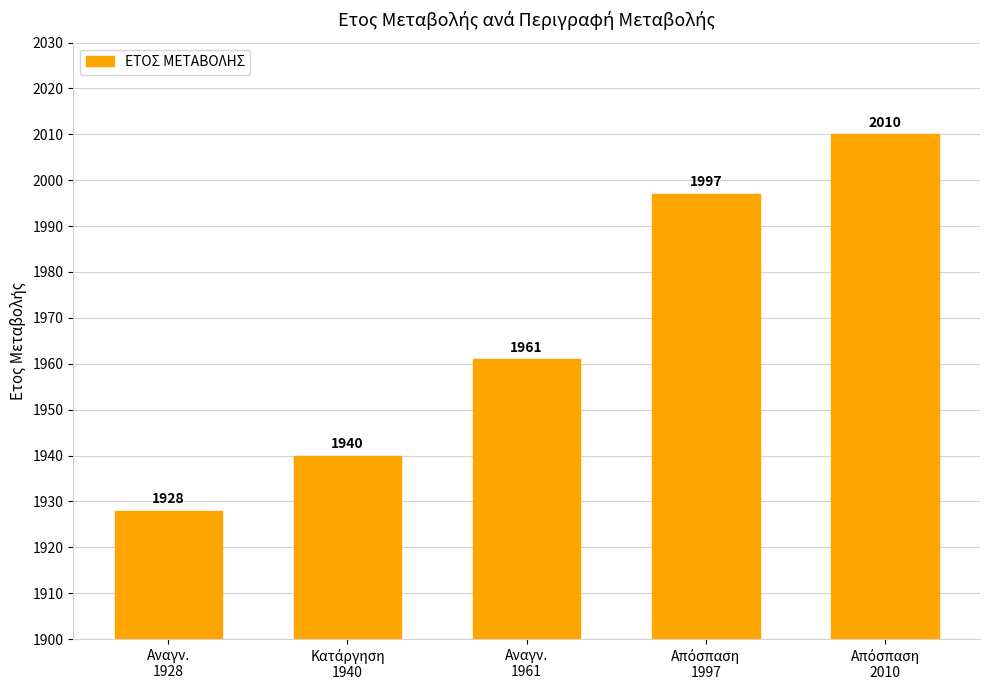

Are the bars horizontal?

No